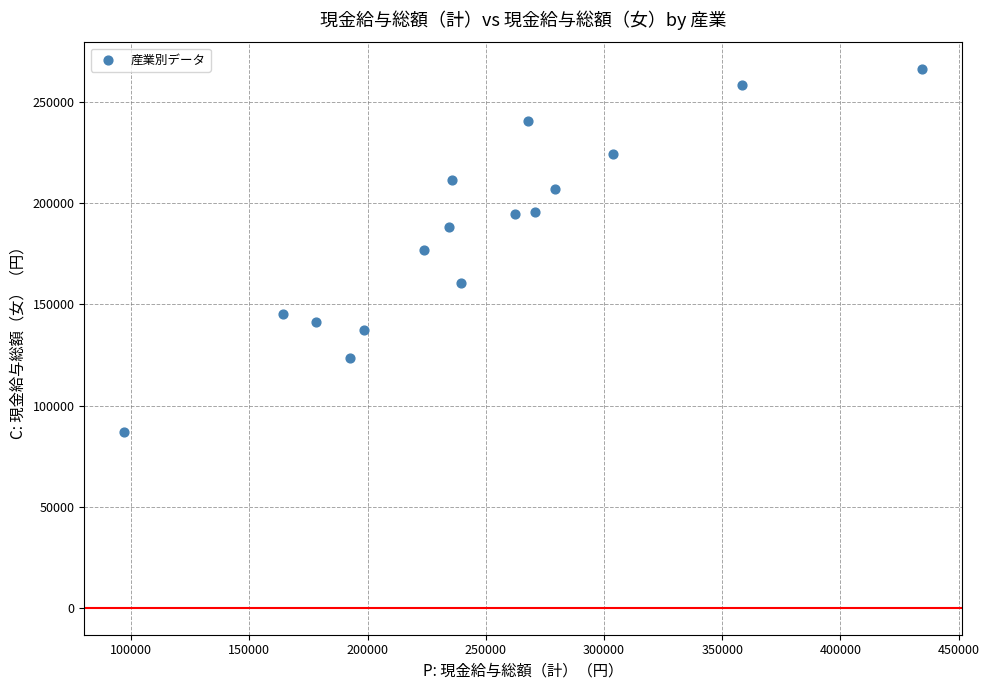

What is the range of Y values (max minus min)?

179322